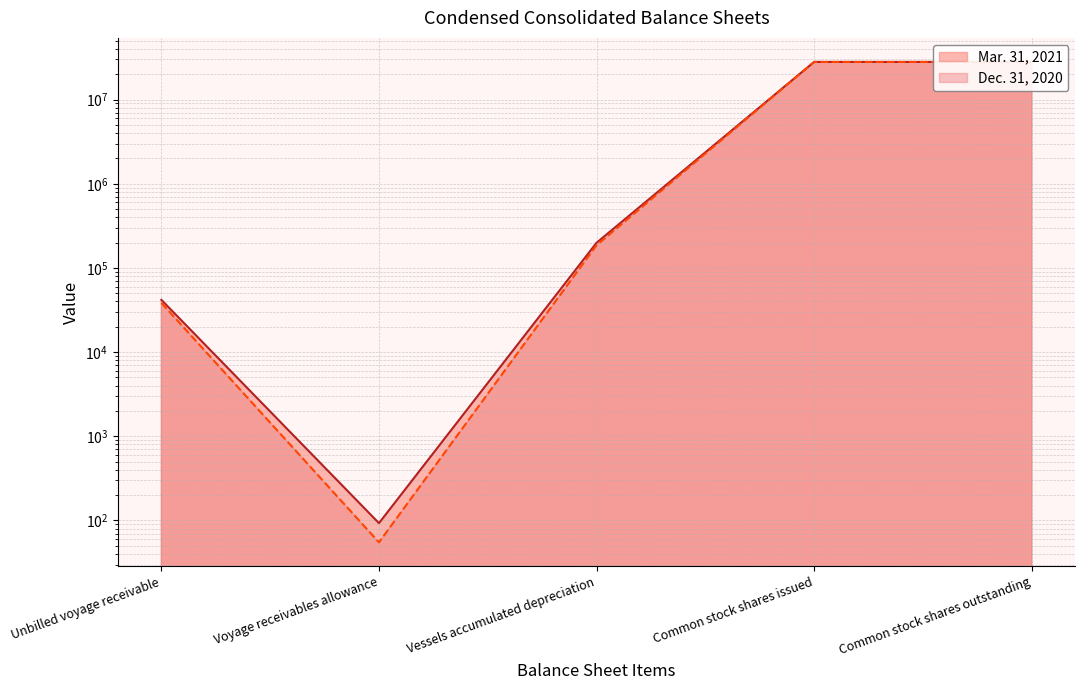

Reading left to right, extract all data points from this chart.

Mar. 31, 2021: Unbilled voyage receivable=41807	Voyage receivables allowance=93	Vessels accumulated depreciation=199215	Common stock shares issued=28055890	Common stock shares outstanding=28055890
Dec. 31, 2020: Unbilled voyage receivable=38430	Voyage receivables allowance=55	Vessels accumulated depreciation=186084	Common stock shares issued=28014877	Common stock shares outstanding=28014877